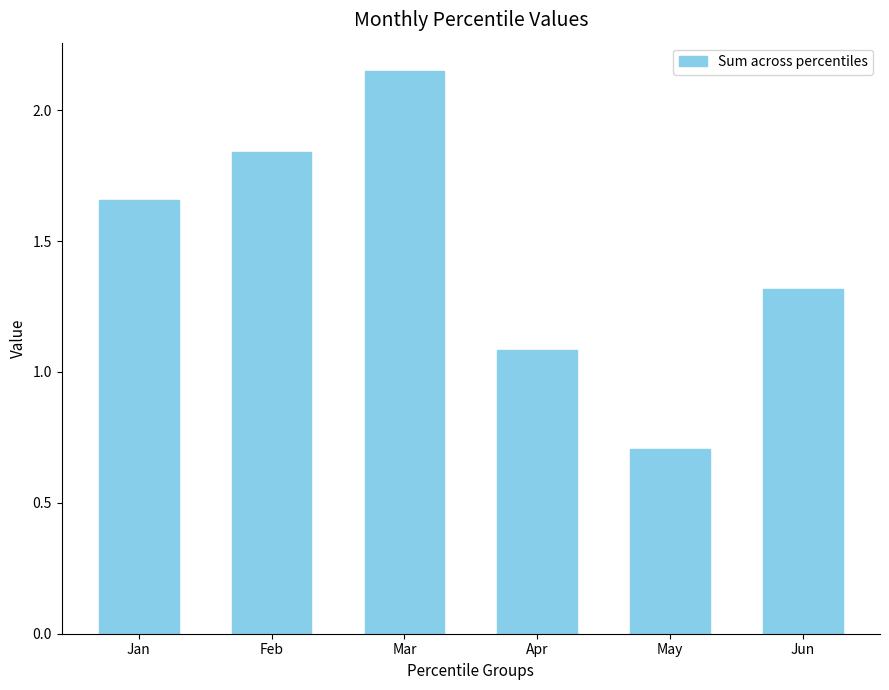

What value does the data have at Jun?

1.3